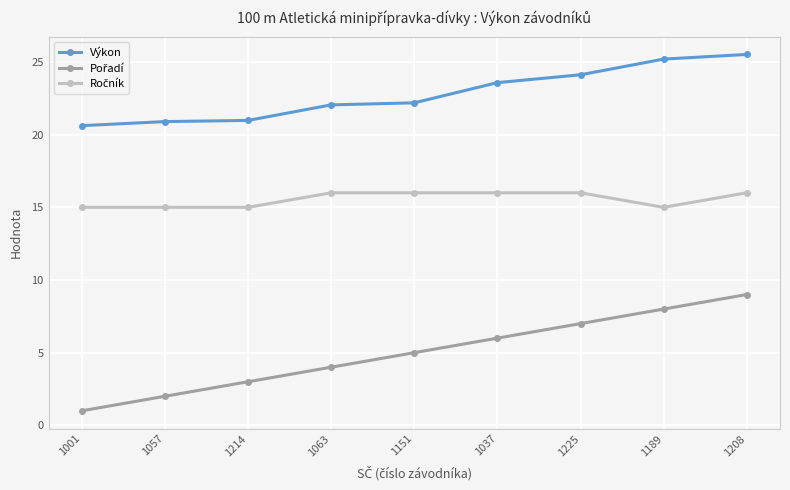

Which series has the largest total across all categories?

Výkon